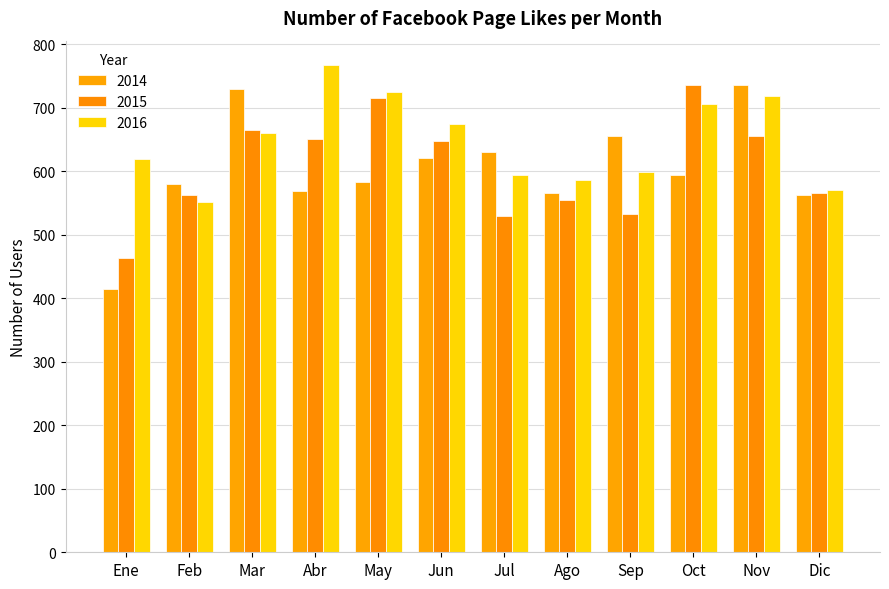

What are all the series names shown in the legend?

2014, 2015, 2016